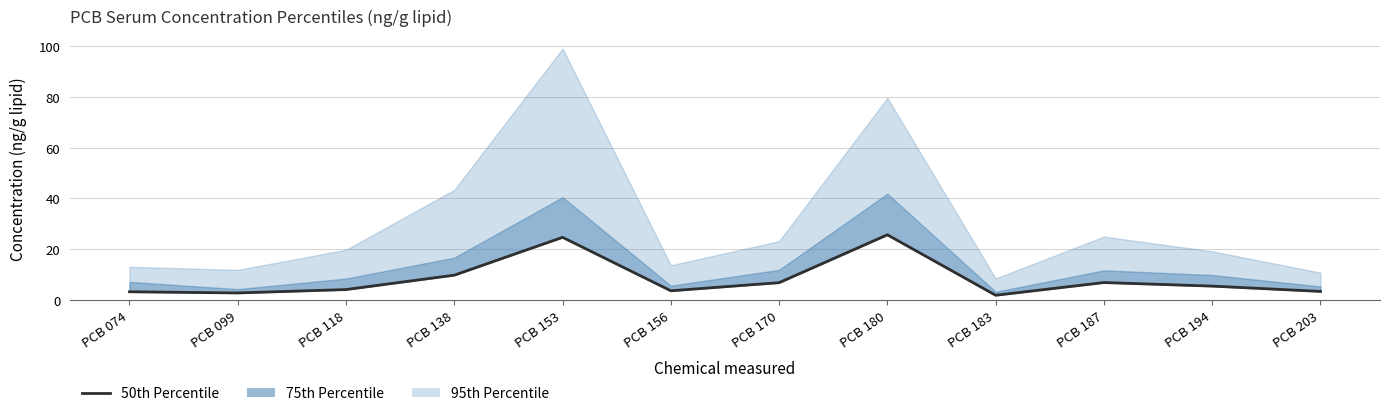

True or false: the data shows 1.9 at PCB 183.

True